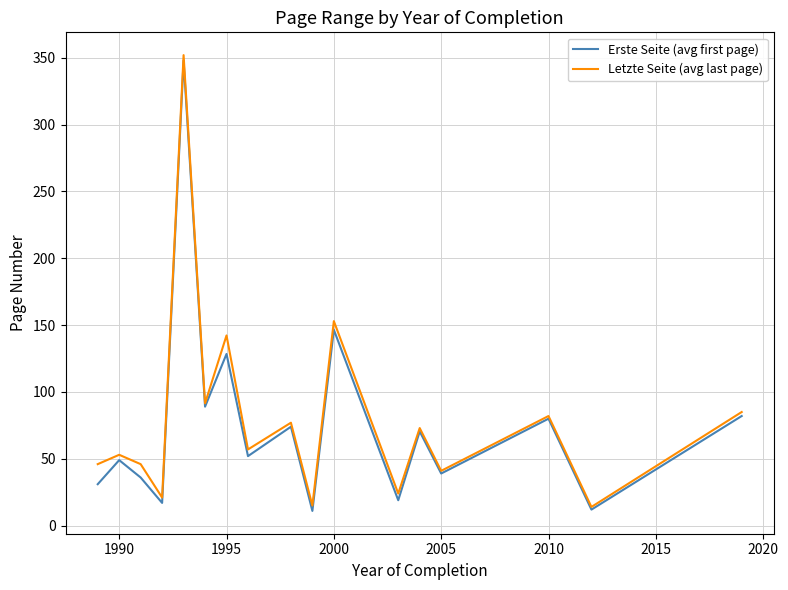

What is the highest value of the Letzte Seite (avg last page) series?

352.0